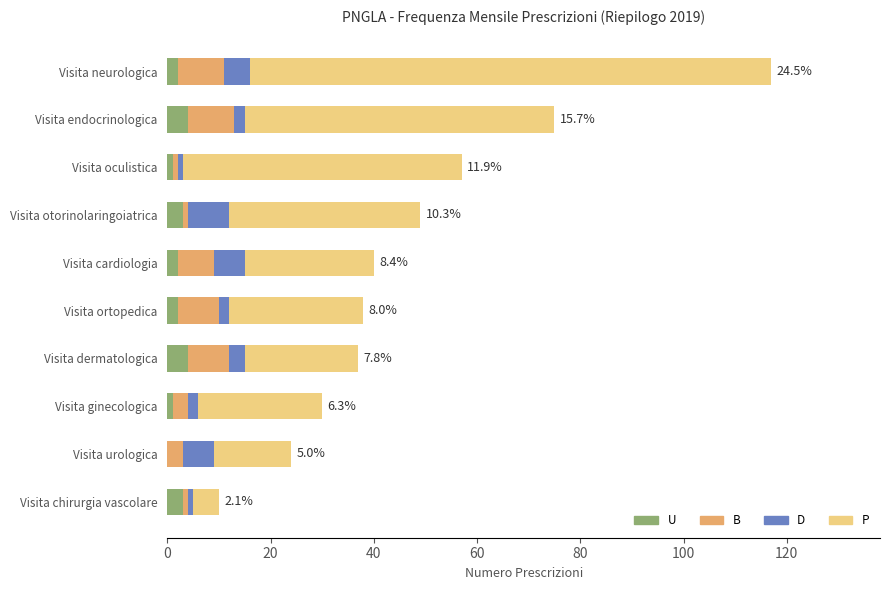

Is it true that U equals 4 at Visita dermatologica?

True